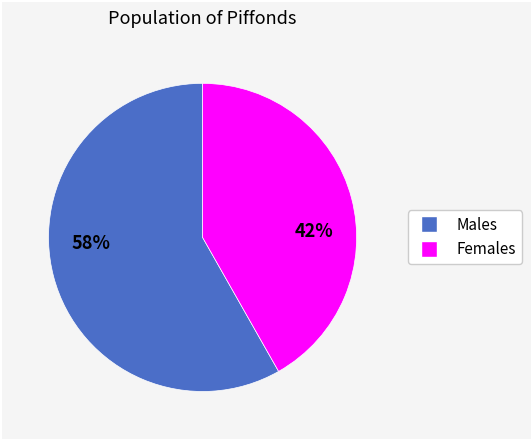

Does any single category account for the majority?

Yes